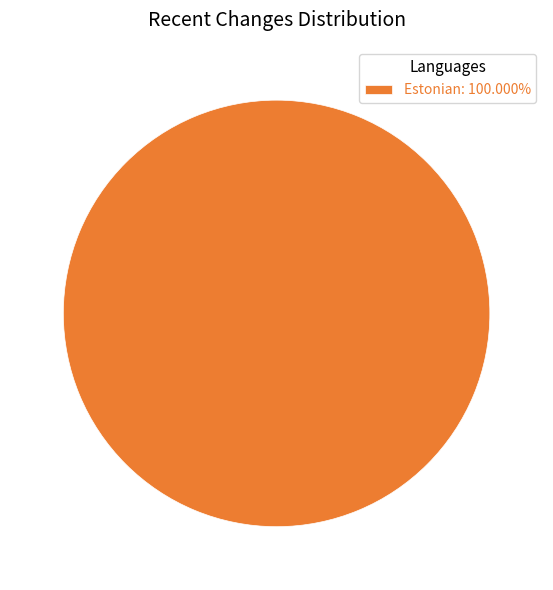

Does Estonian: 100.000% represent more than half of the total?

Yes